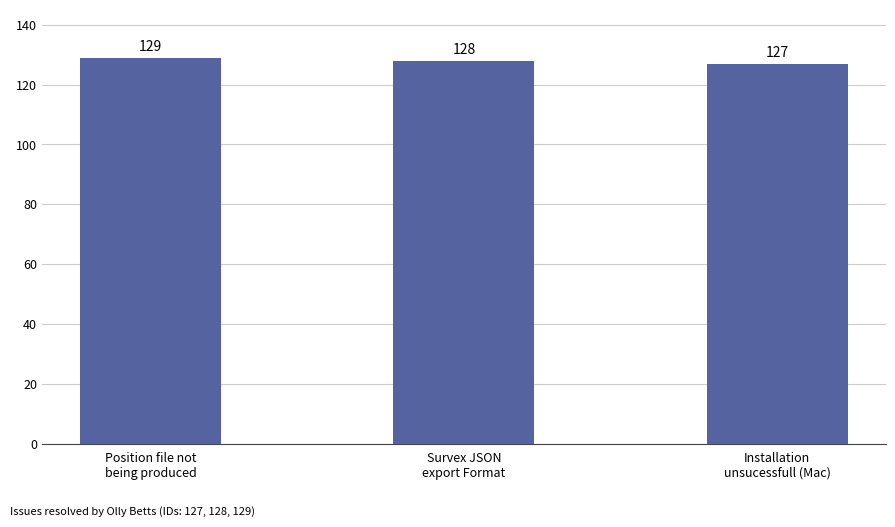

How many data points does each series have?

3